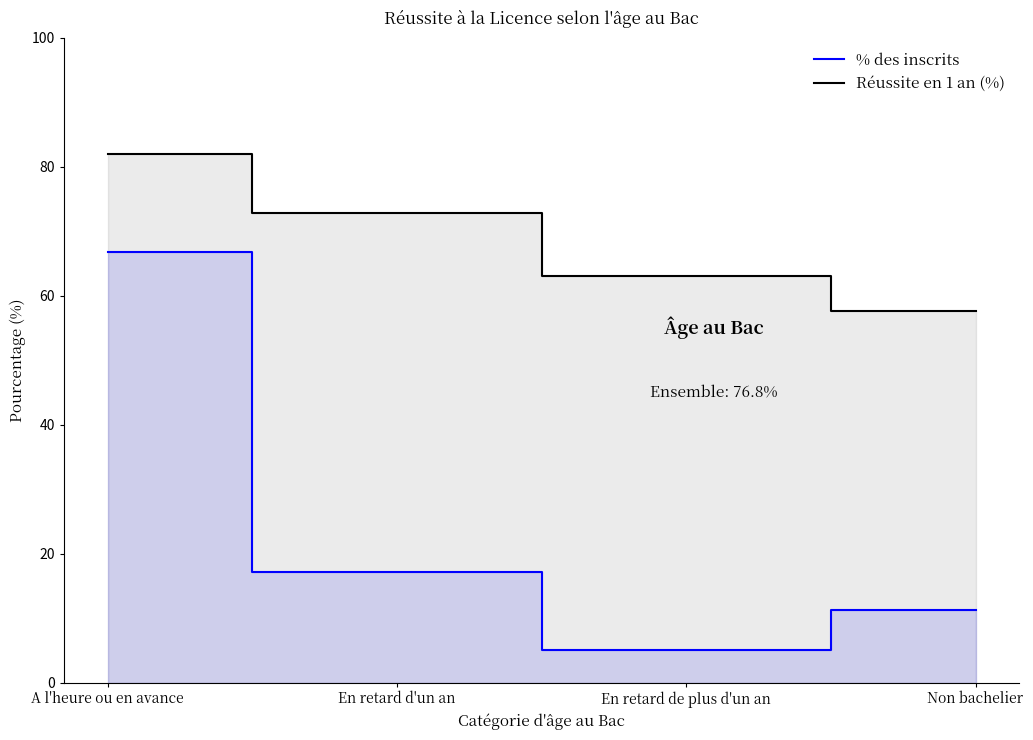

What is the label of the 4th point from the left?

Non bachelier